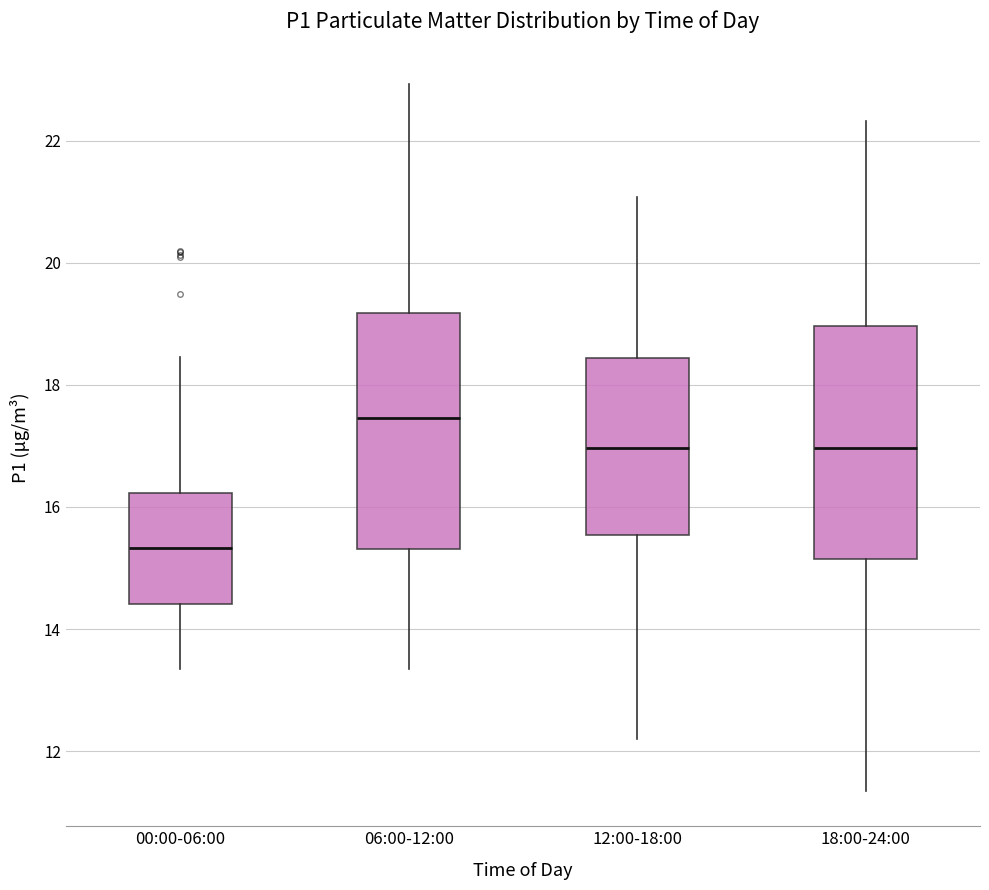

Where is the upper edge of the box for 12:00-18:00 on the y-axis? The values are not printed on the chart, so give them approximately, as read against the axis.

18.4